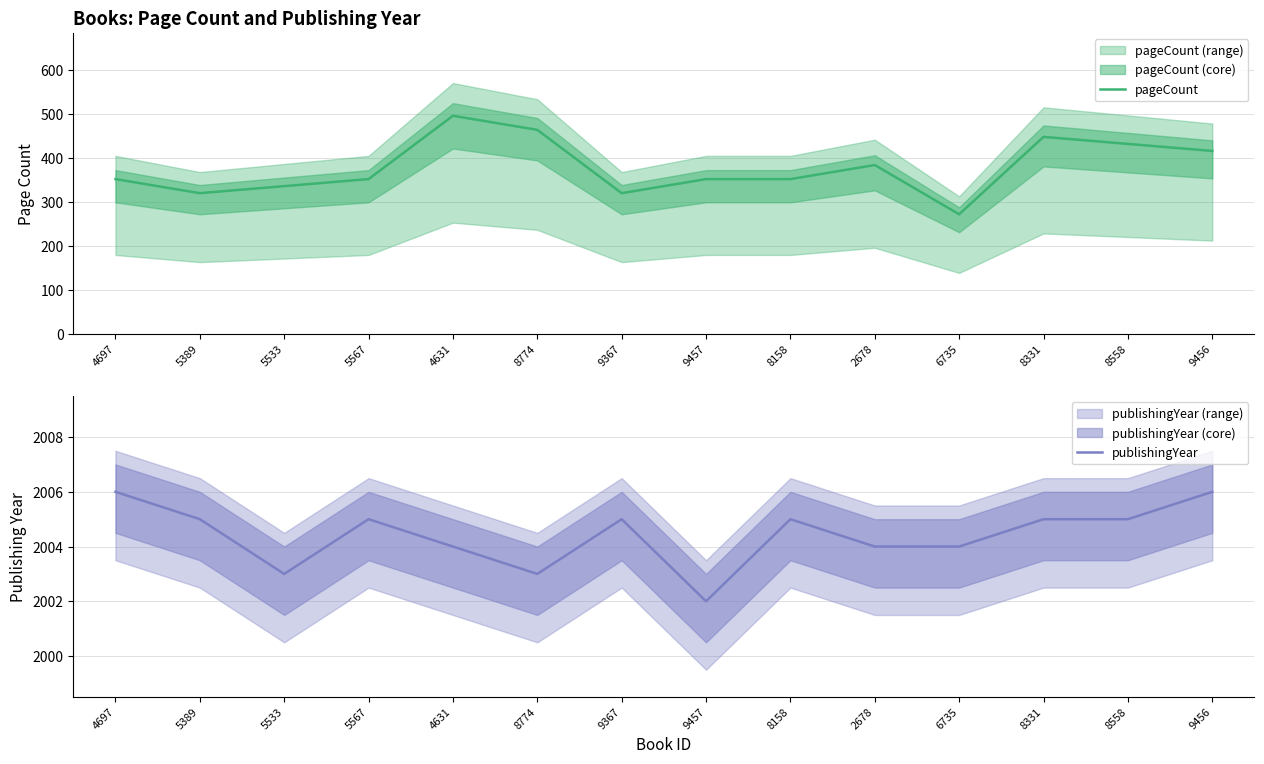

What is the sum of the publishingYear values at 5389 and 9456?

4011